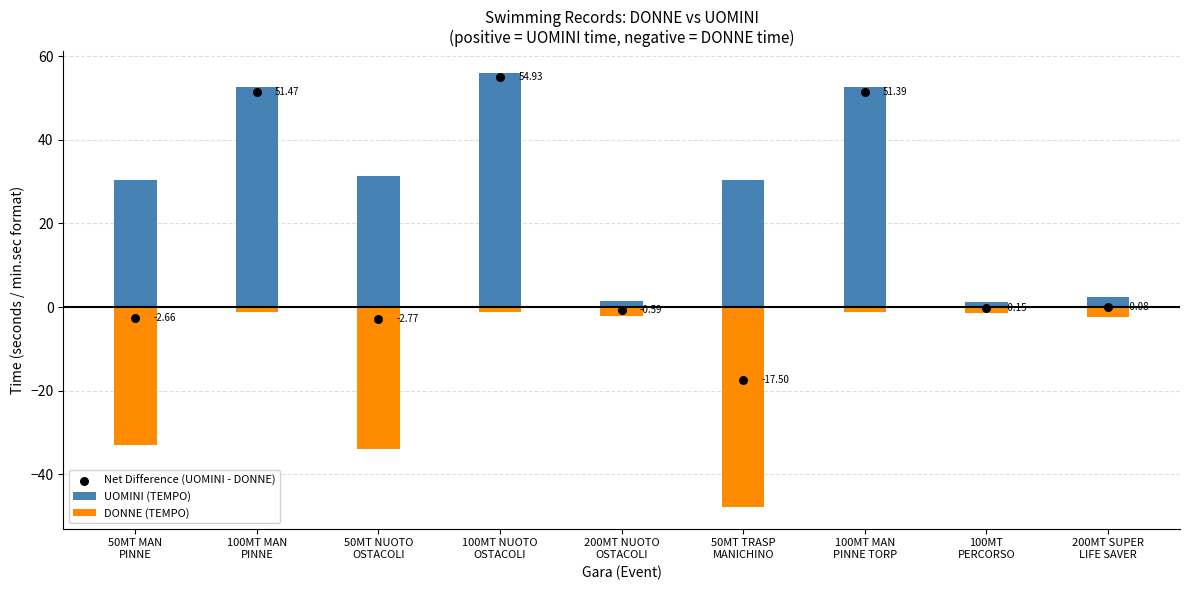

At how many categories does at least one series exceed 43?

3